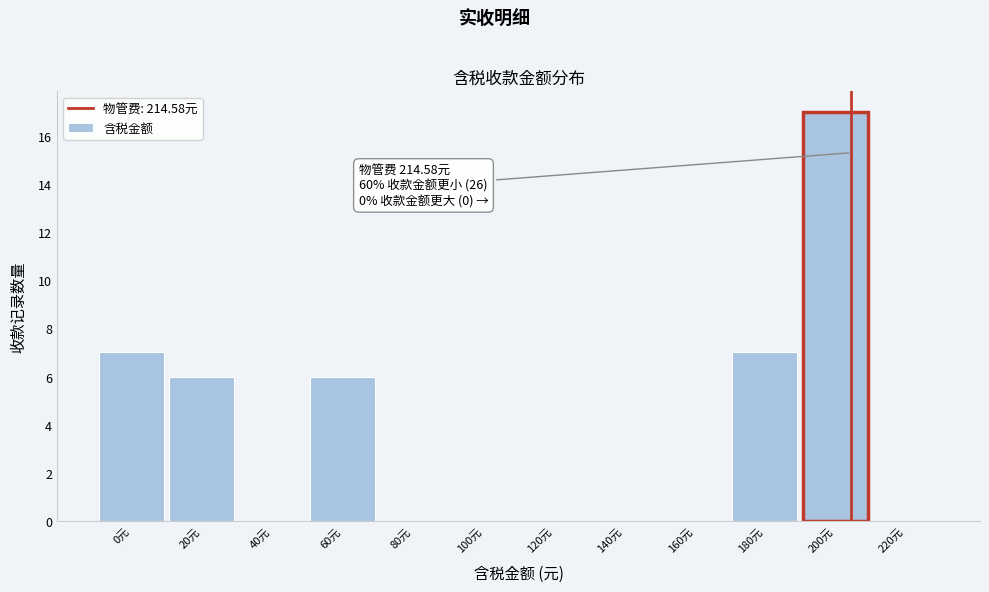

Reading left to right, what are all the values shown in this chart?

0元=7	20元=6	40元=0	60元=6	80元=0	100元=0	120元=0	140元=0	160元=0	180元=7	200元=17	220元=0